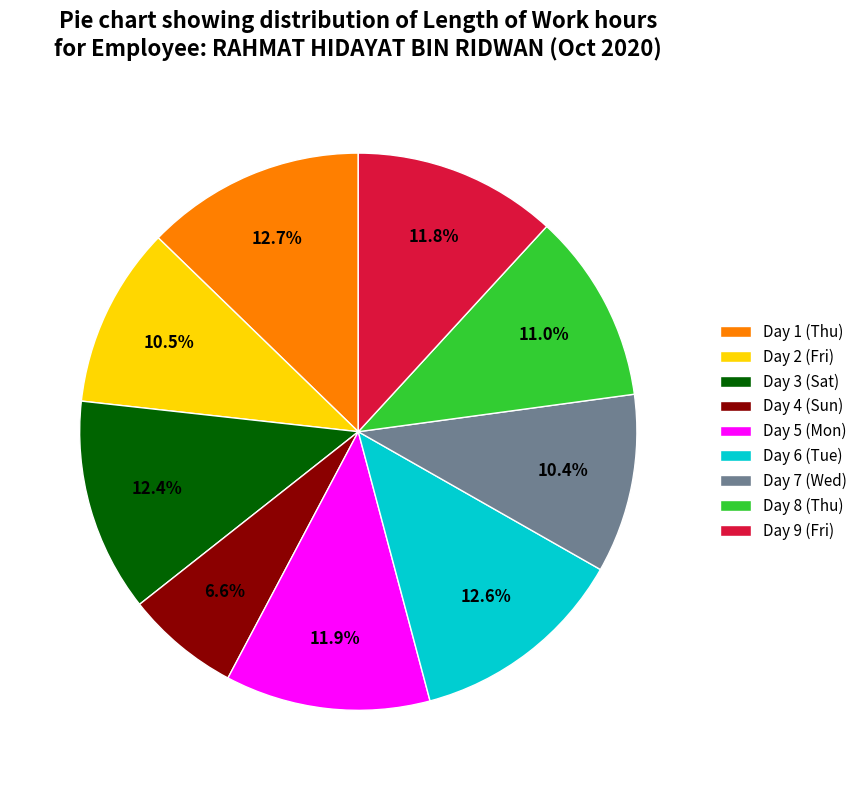

Approximately how many times larger is the value at Day 2 (Fri) compared to Day 9 (Fri)?

0.9